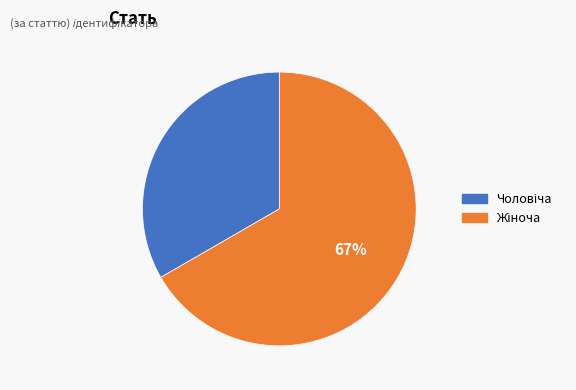

Does any single category account for the majority?

Yes